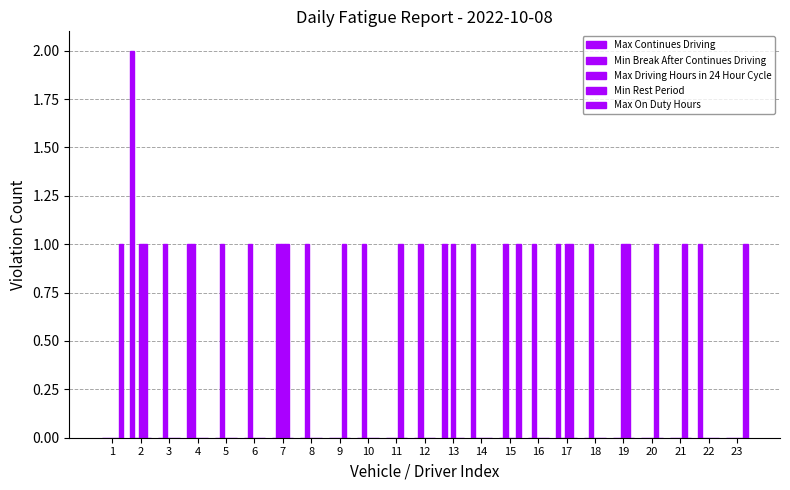

Count the number of data series in this chart.

5